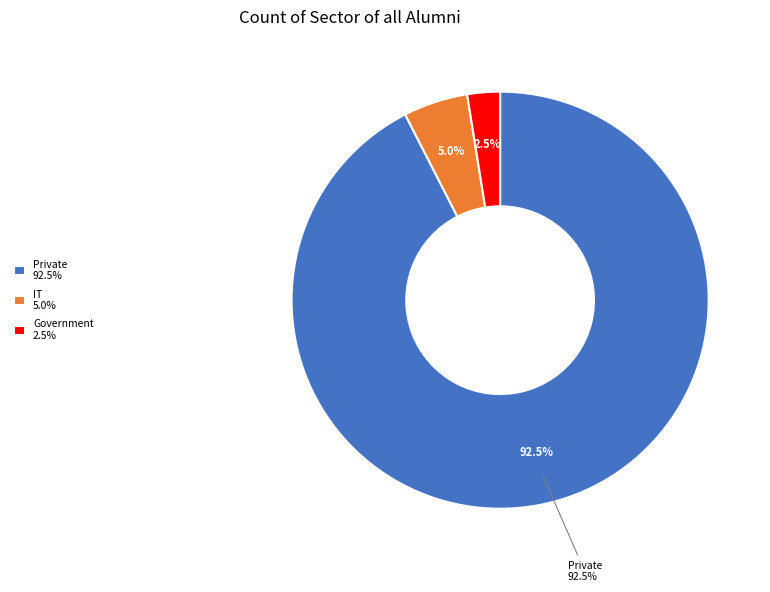

What portion of the pie excludes 28?

97.5%